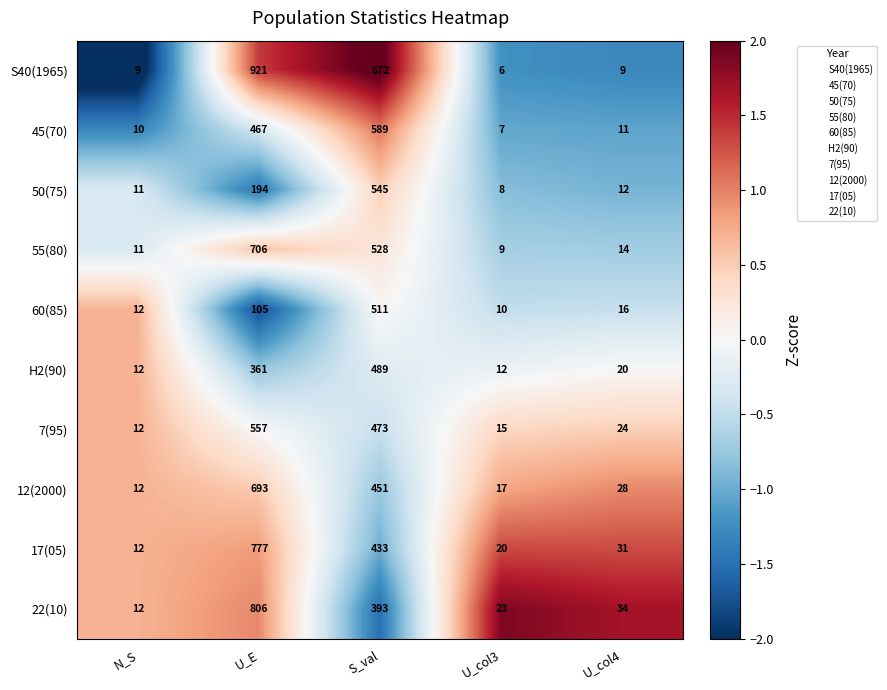

Is it true that H2(90) equals 361 at U_E?

True